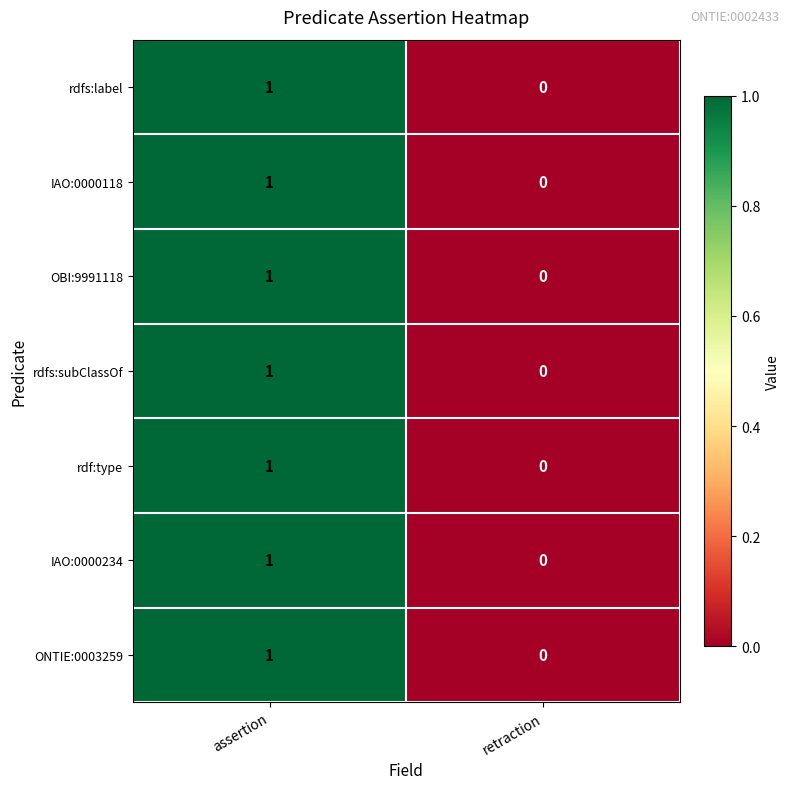

Reading left to right, what are all the values shown in this chart?

rdfs:label: assertion=1	retraction=0
IAO:0000118: assertion=1	retraction=0
OBI:9991118: assertion=1	retraction=0
rdfs:subClassOf: assertion=1	retraction=0
rdf:type: assertion=1	retraction=0
IAO:0000234: assertion=1	retraction=0
ONTIE:0003259: assertion=1	retraction=0